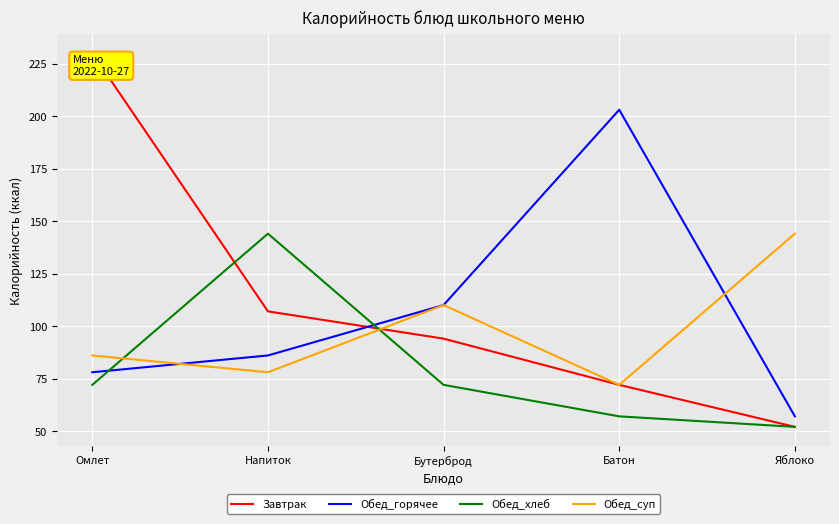

At which category is the sum across all series the highest?

Омлет